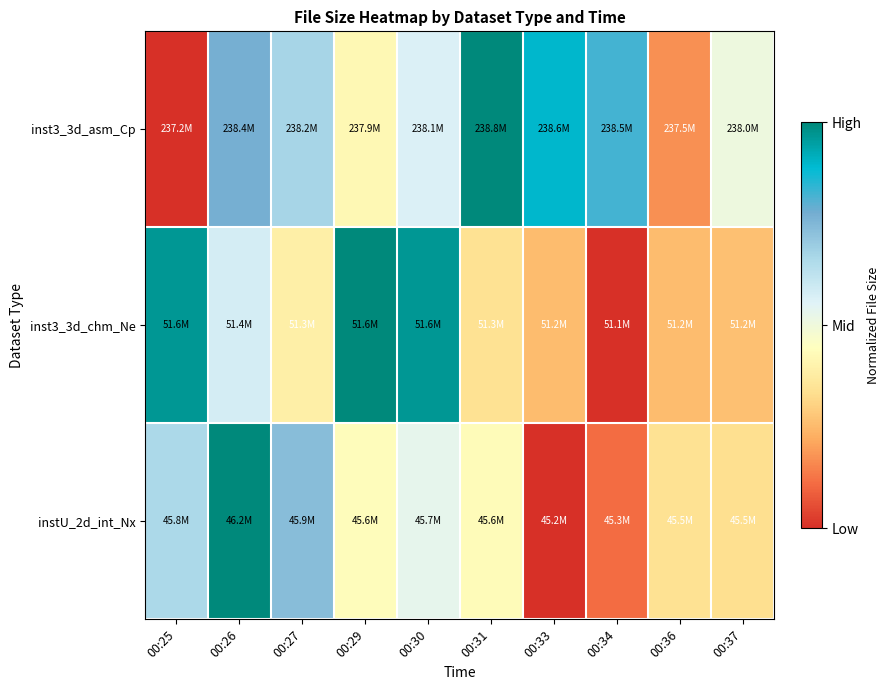

Reading left to right, list all the values displayed in this chart.

inst3_3d_asm_Cp: 00:25=0.0	00:26=0.8	00:27=0.7	00:29=0.4	00:30=0.6	00:31=1.0	00:33=0.9	00:34=0.8	00:36=0.2	00:37=0.5
inst3_3d_chm_Ne: 00:25=1.0	00:26=0.6	00:27=0.4	00:29=1.0	00:30=1.0	00:31=0.3	00:33=0.3	00:34=0.0	00:36=0.3	00:37=0.3
instU_2d_int_Nx: 00:25=0.7	00:26=1.0	00:27=0.7	00:29=0.4	00:30=0.5	00:31=0.4	00:33=0.0	00:34=0.1	00:36=0.3	00:37=0.3